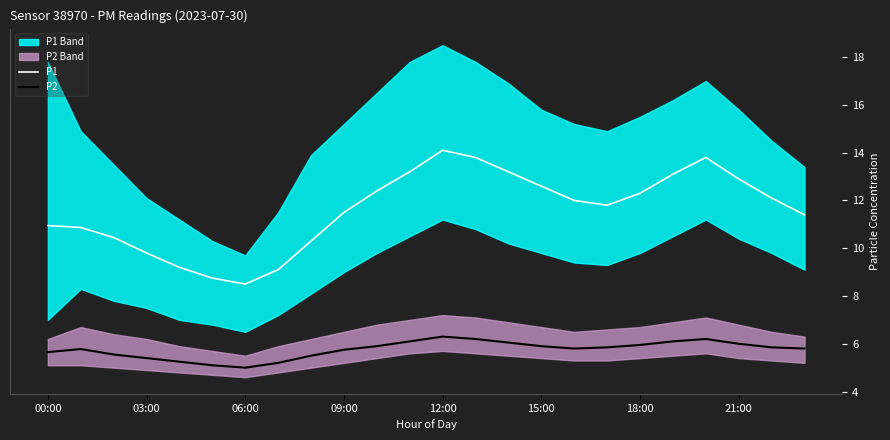

Is it true that P1 equals 12.9 at 21:00?

True